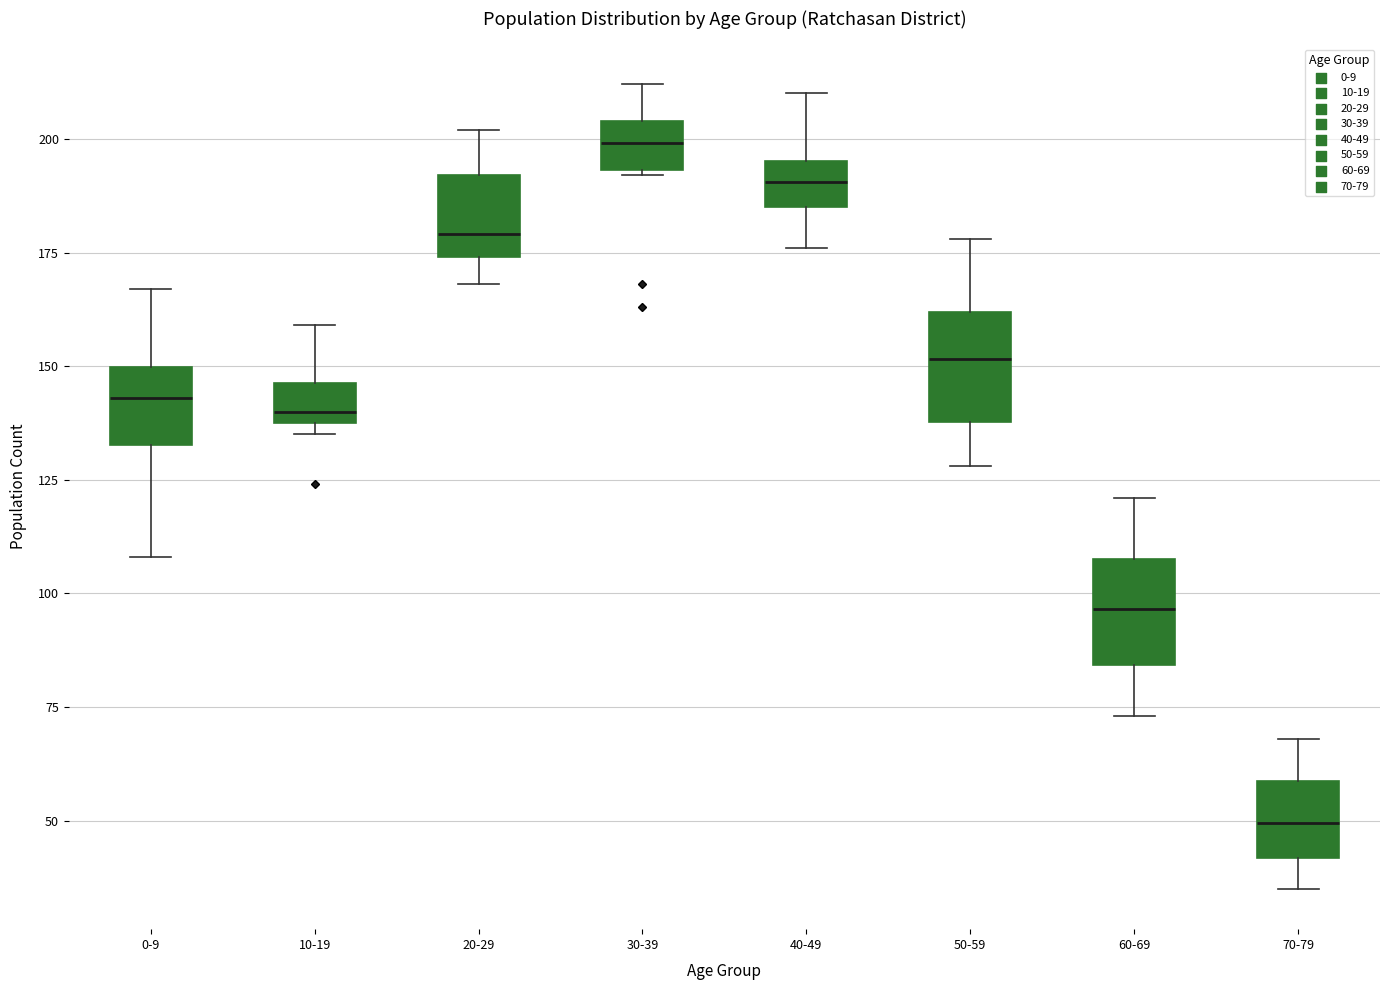

Reading left to right, read every box against the y-axis: the position of its median line, the range the box covers, and the ends of its whiskers. The values are not printed on the chart, so give them approximately, as read against the axis.

0-9: median 145, box 135 to 150, whiskers 110 to 165
10-19: median 140 (just above the box's lower edge), box 140 to 145, whiskers 135 to 160
20-29: median 180, box 175 to 190, whiskers 170 to 200
30-39: median 200, box 195 to 205, whiskers 190 to 210
40-49: median 190, box 185 to 195, whiskers 175 to 210
50-59: median 150, box 140 to 160, whiskers 130 to 180
60-69: median 95, box 85 to 110, whiskers 75 to 120
70-79: median 50, box 40 to 60, whiskers 35 to 70